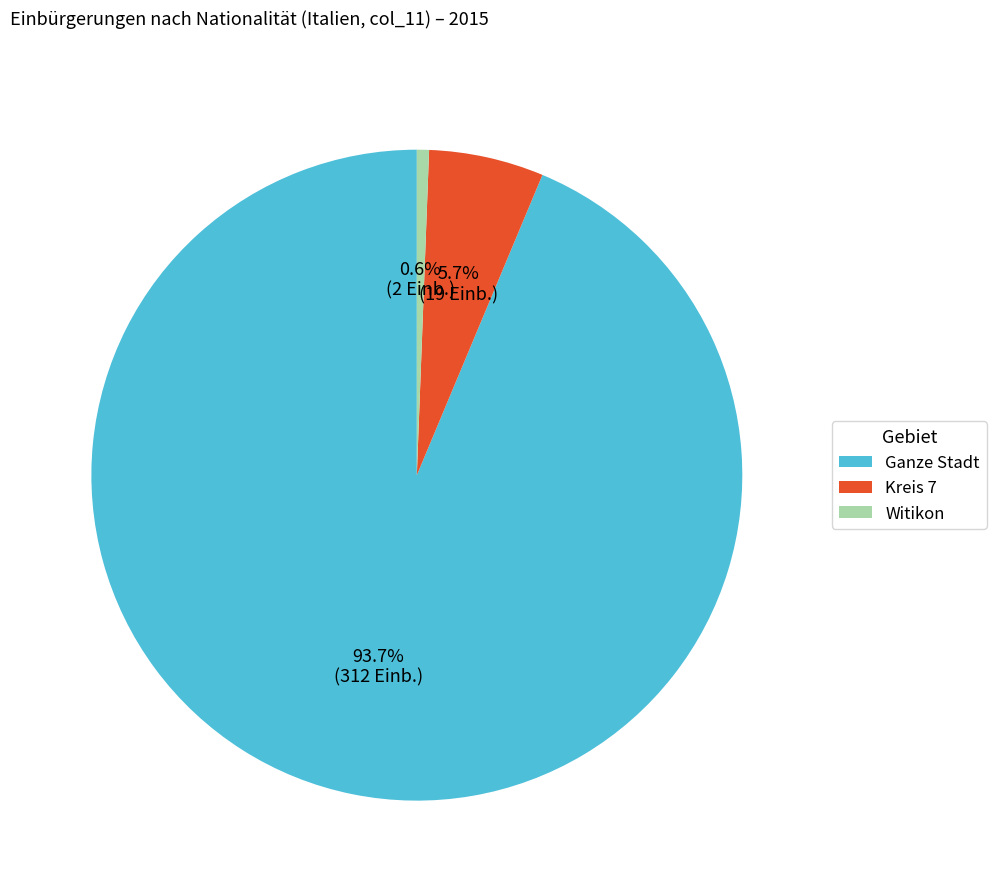

What percentage is the Ganze Stadt slice, to the nearest percent?

94%